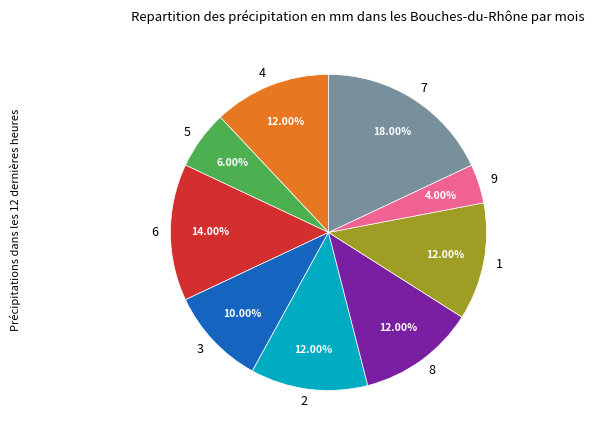

To the nearest percent, what is the combined percentage of 1 and 9?

16%